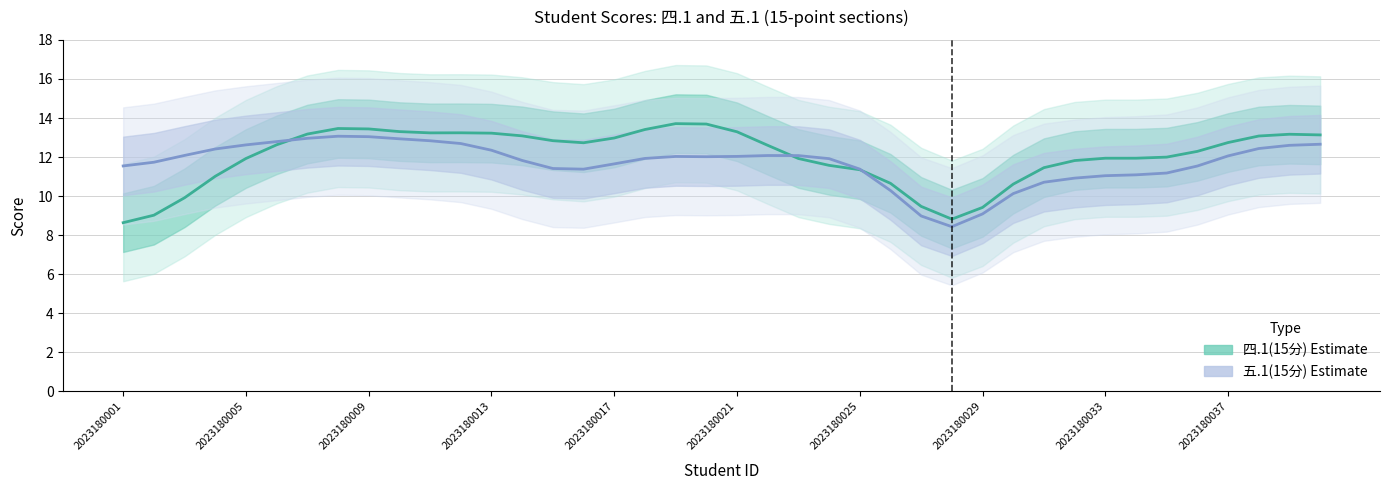

How many interior local valleys does the 五.1(15分) series have?

3